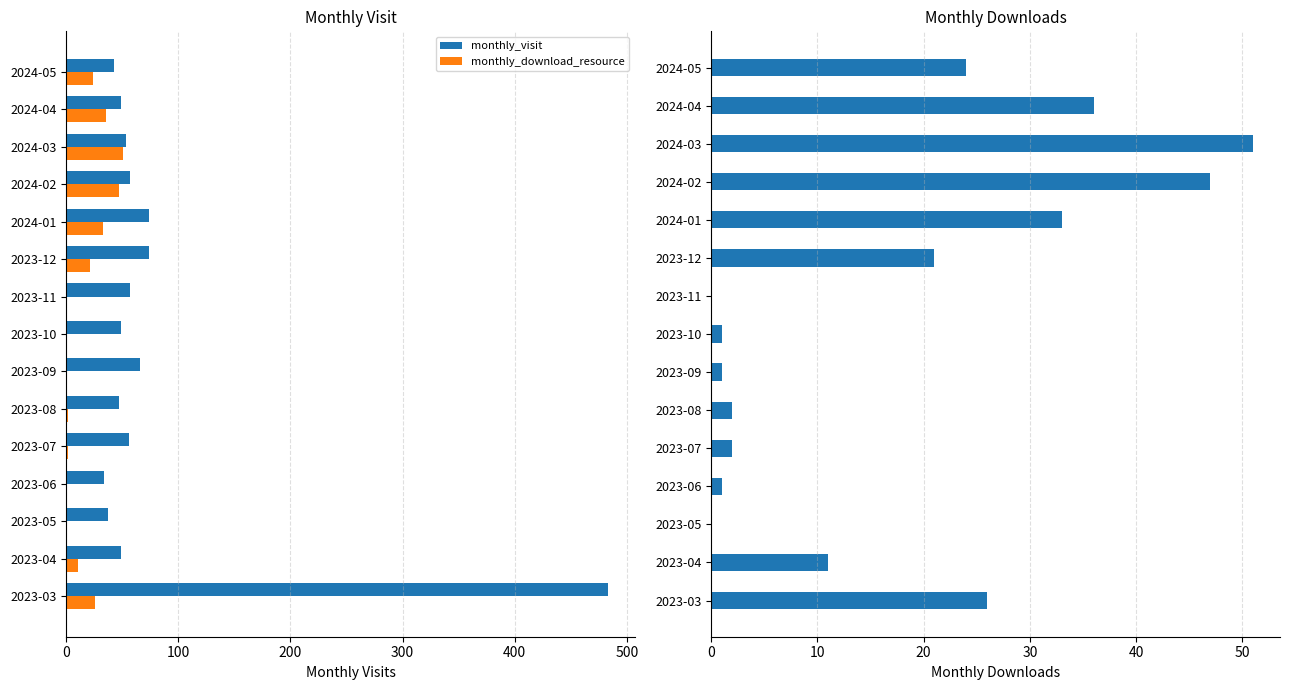

Reading right to left, extract all data points from this chart.

monthly_visit: 43	49	53	57	74	74	57	49	66	47	56	34	37	49	483
monthly_download_resource: 24	36	51	47	33	21	0	1	1	2	2	1	0	11	26